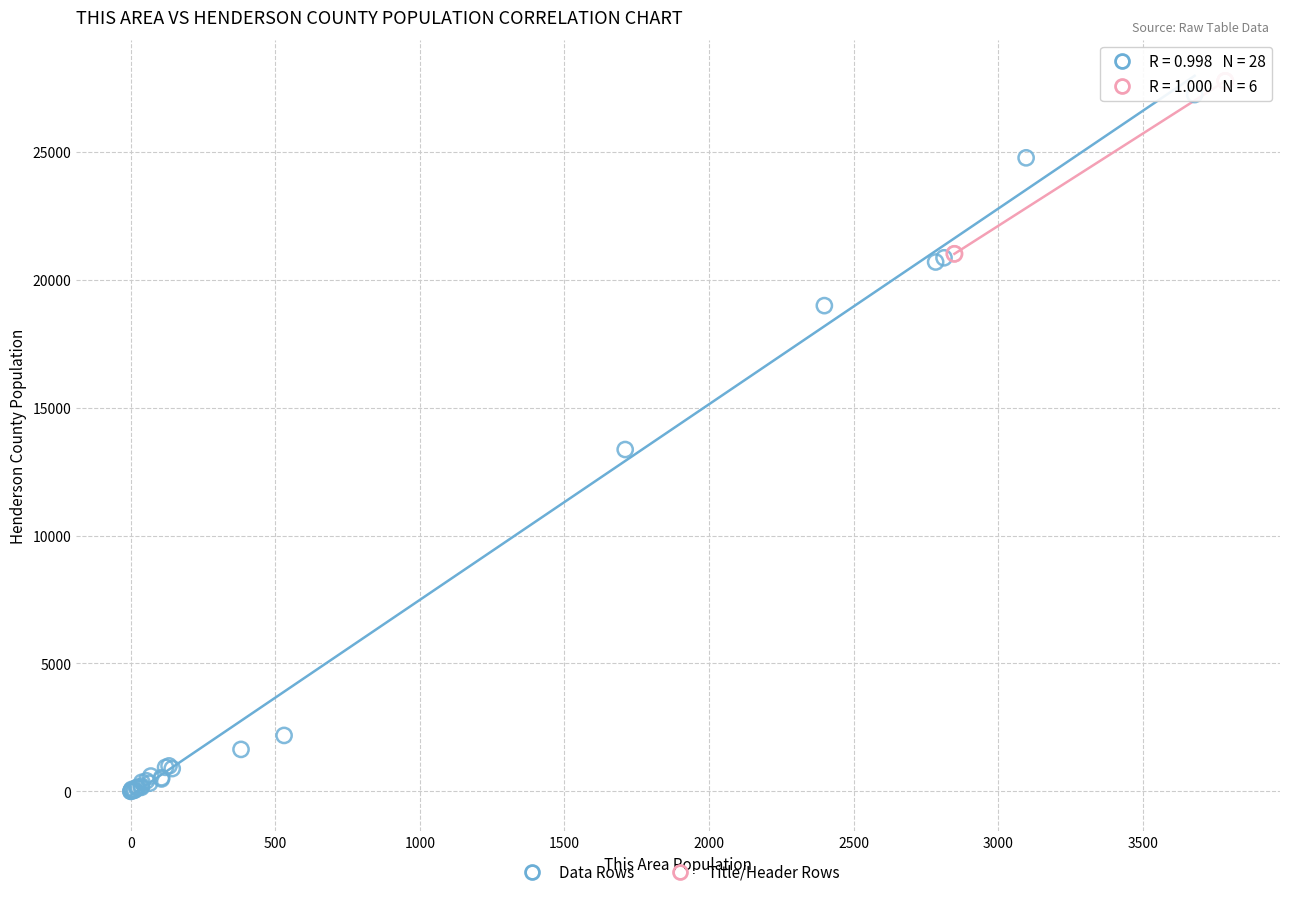

Which series contains the lowest Y value?

Data Rows